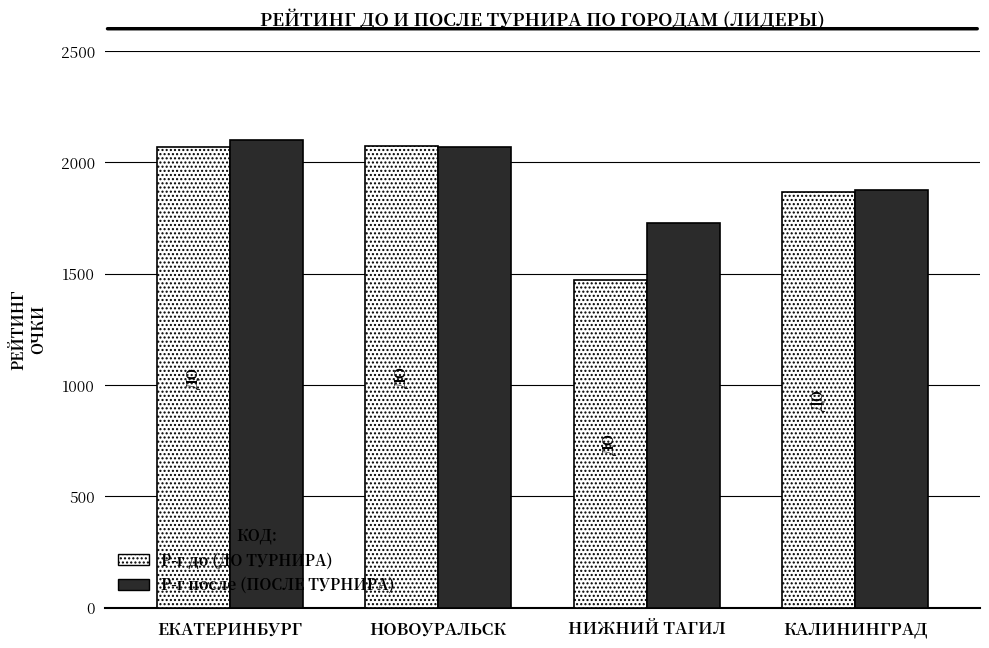

Are the bars grouped side by side (vs. stacked)?

Yes